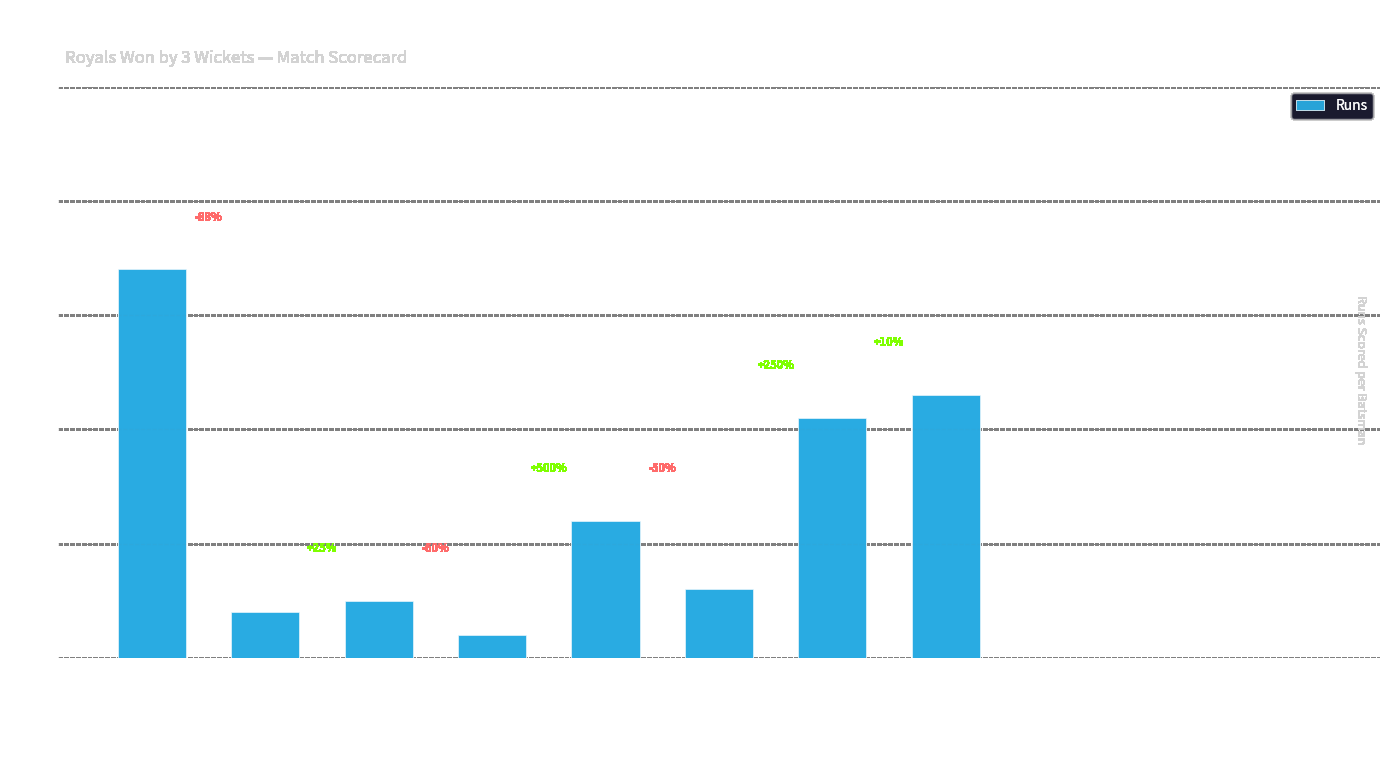

At which category does the chart reach its minimum across all series?

Rajesh Pillai